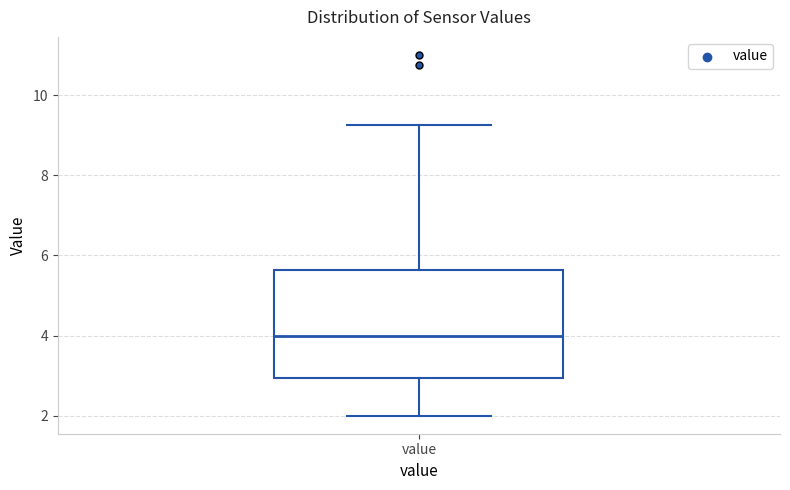

Transcribe this box plot: give where the median line is, the range the box spans, and where the two whiskers end, as read against the y-axis. The values are not printed on the chart, so give them approximately, as read against the axis.

median 4.0, box 3.0 to 5.6, whiskers 2.0 to 9.2